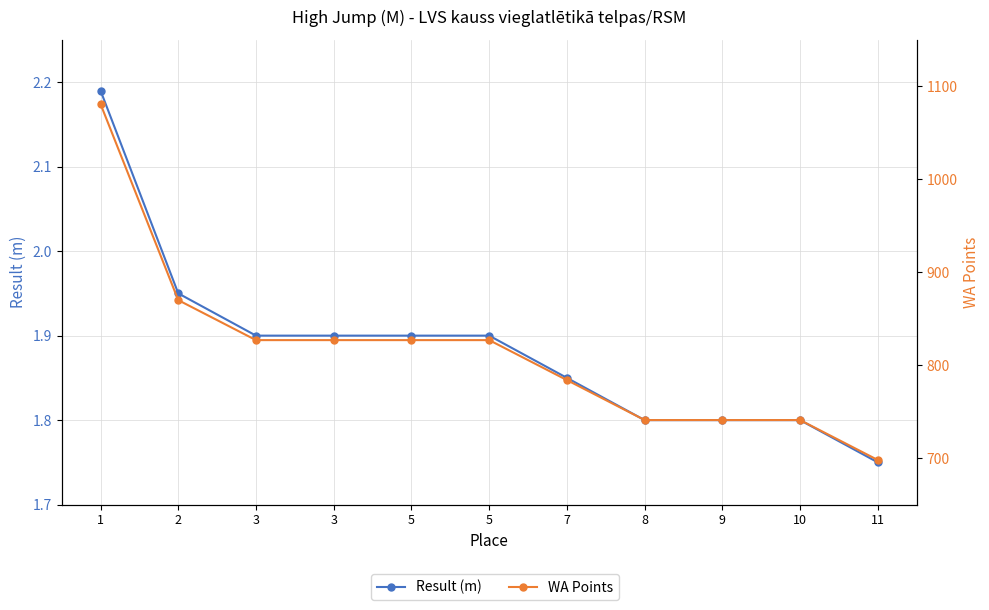

Count the WA Points values in the range 741 to 827.

8